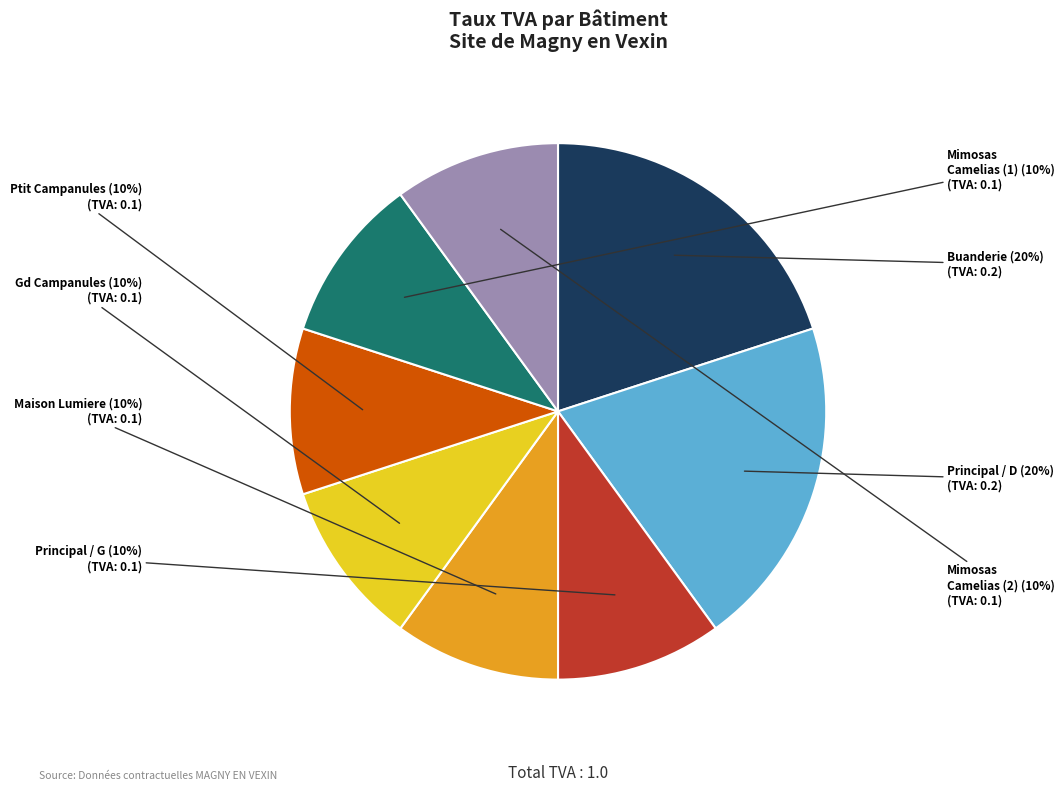

To the nearest percent, what is the average slice percentage?

12%